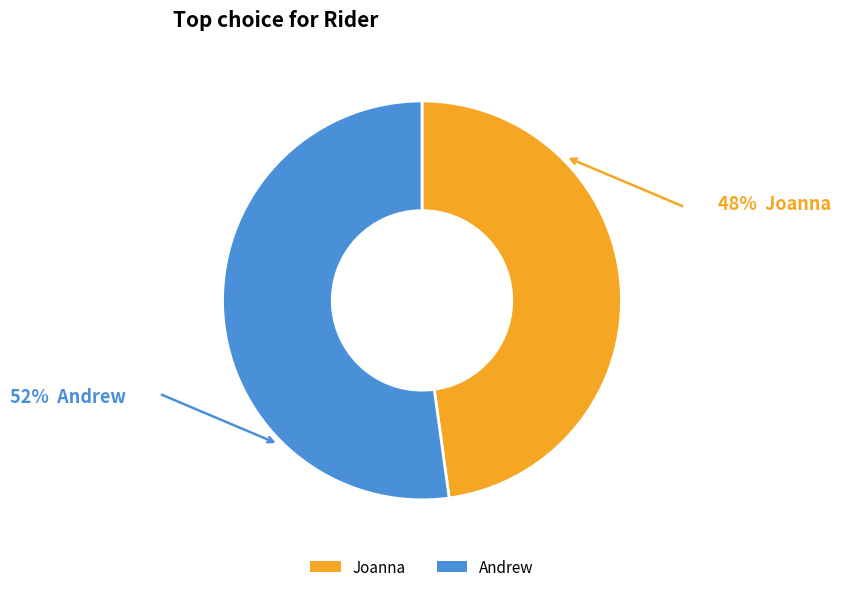

The Joanna slice represents 38% of the pie. True or false?

False